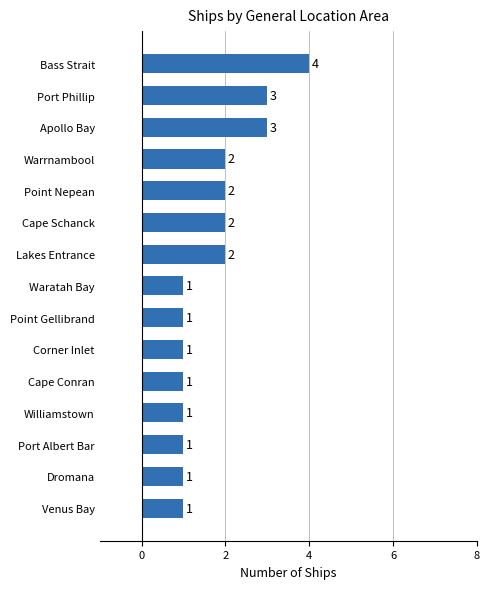

Approximately how many times larger is the value at Venus Bay compared to Williamstown?

1.0